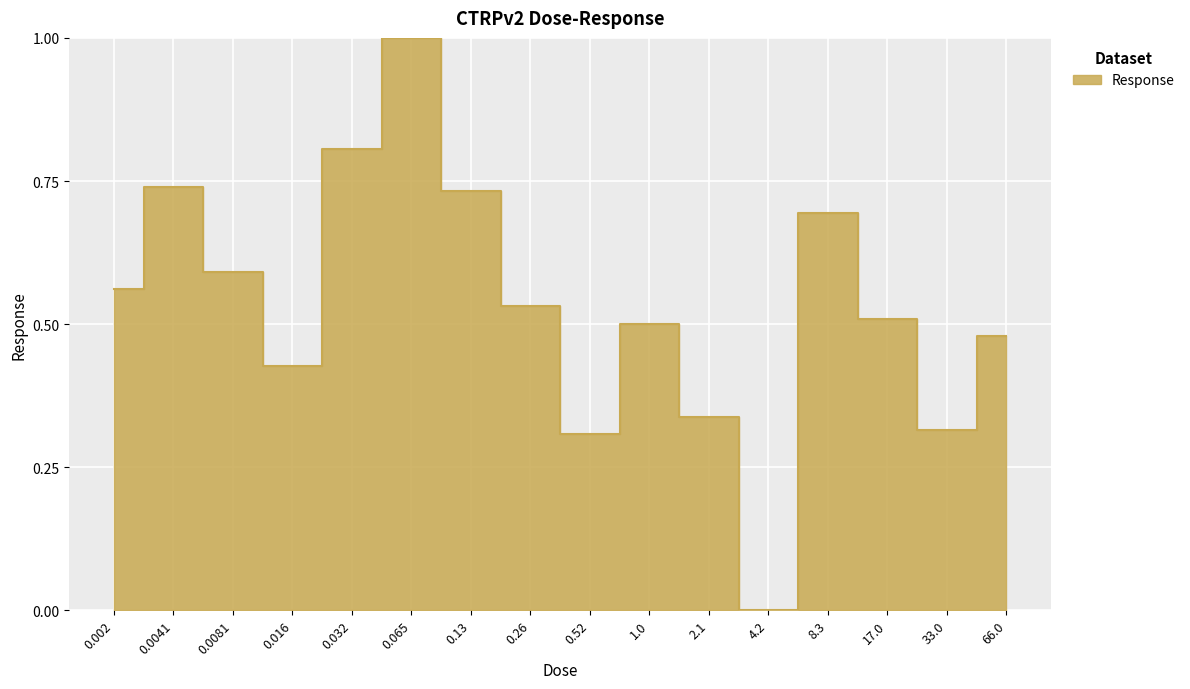

Reading left to right, list all the values displayed in this chart.

0.6	0.7	0.6	0.4	0.8	1.0	0.7	0.5	0.3	0.5	0.3	0.0	0.7	0.5	0.3	0.5